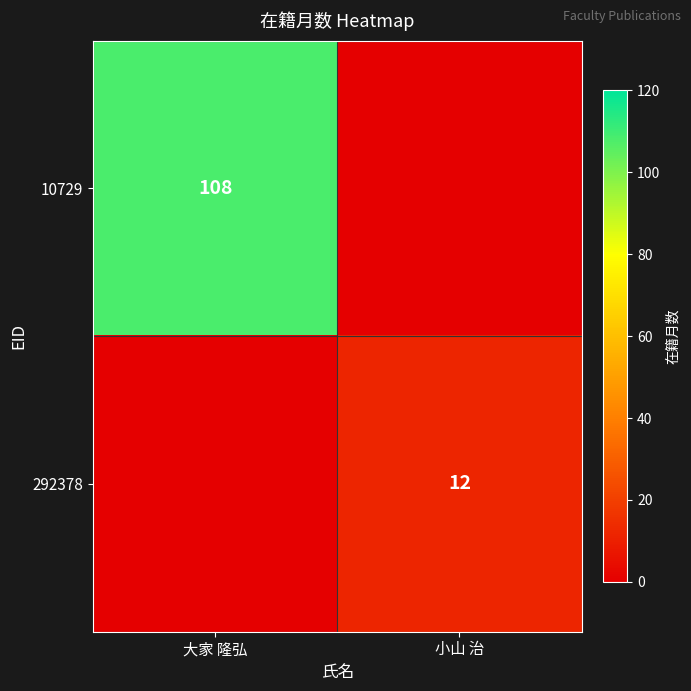

Is the value of 10729 at 大家 隆弘 greater than the value of 292378 at 小山 治?

Yes